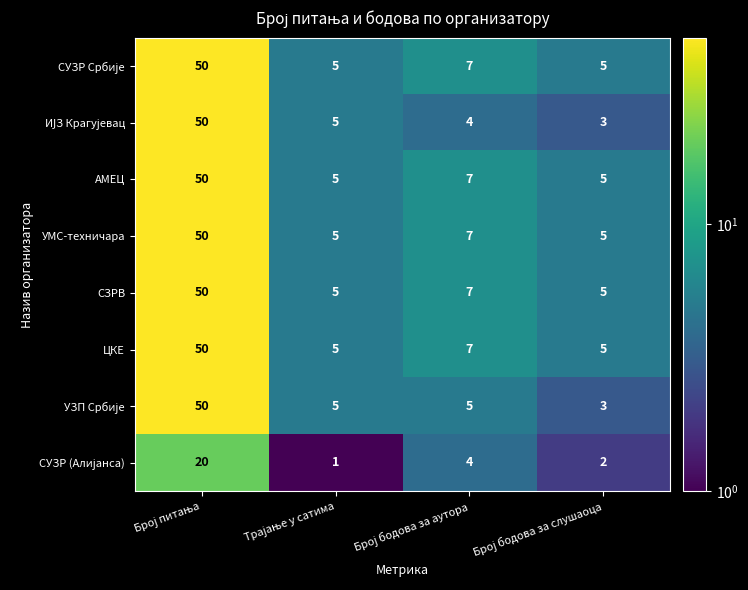

What is the average value of the ЦКЕ series?

17